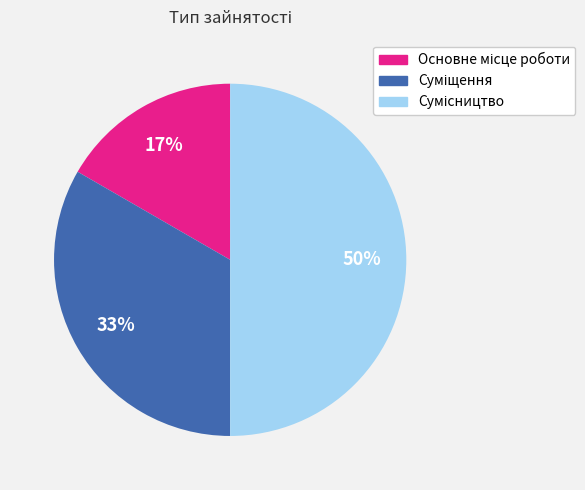

To the nearest percent, what is the average slice percentage?

33%